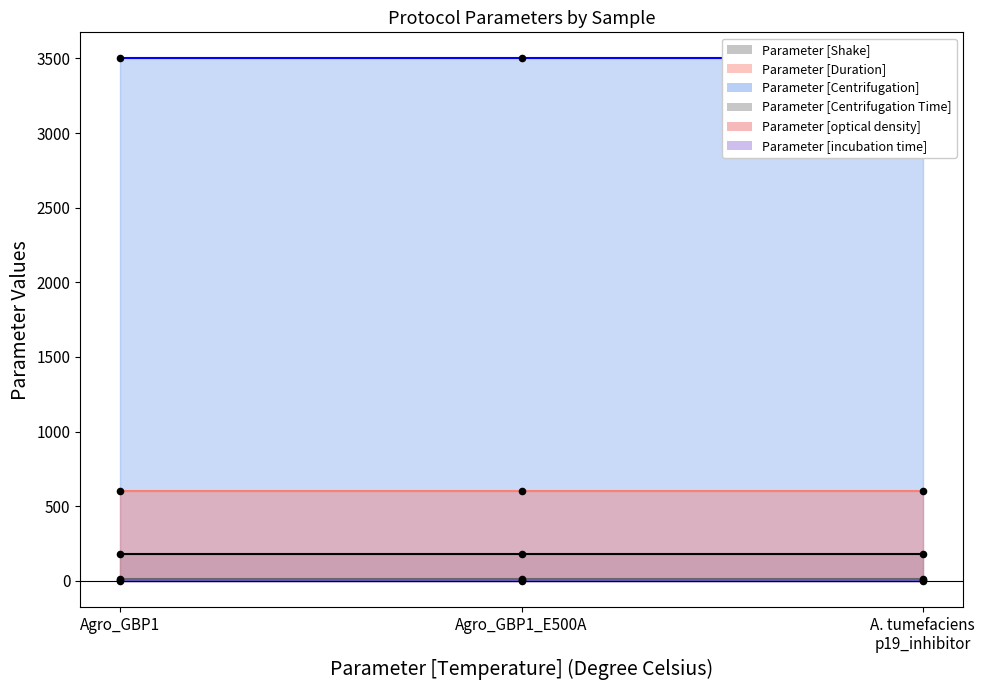

What is the total value across all series at Agro_GBP1_E500A?

4299